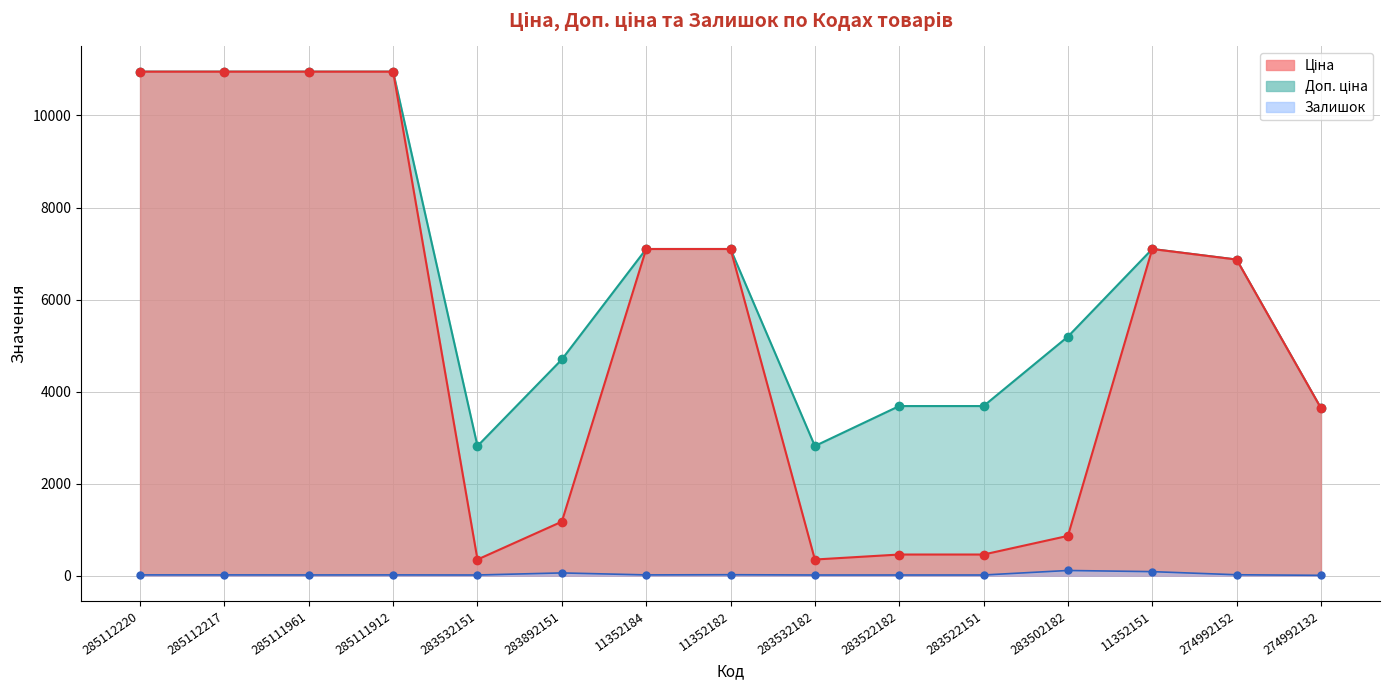

What is the minimum value for Залишок?

9.0